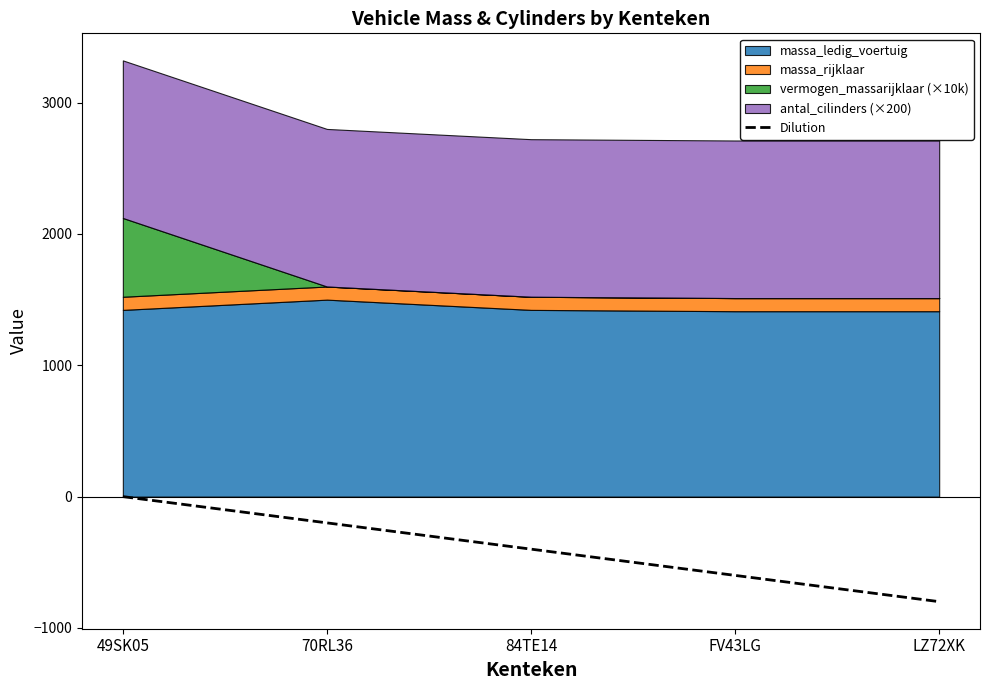

What is the lowest value of the Dilution series?

-800